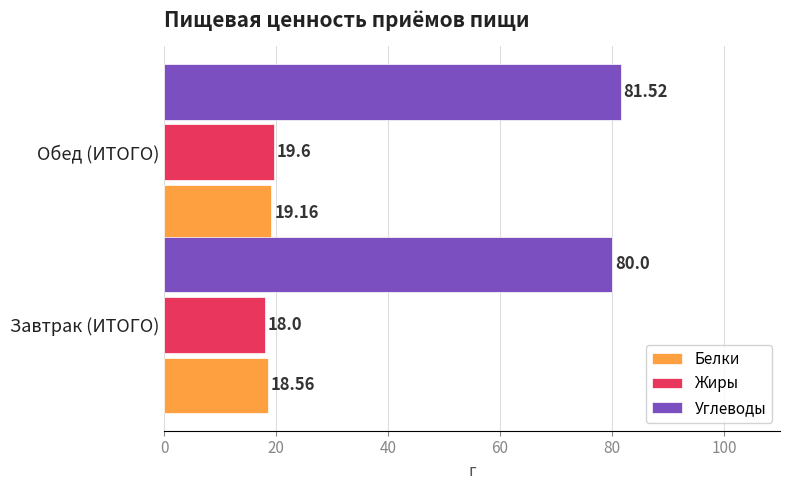

At which label is Жиры closest to 18?

Завтрак (ИТОГО)